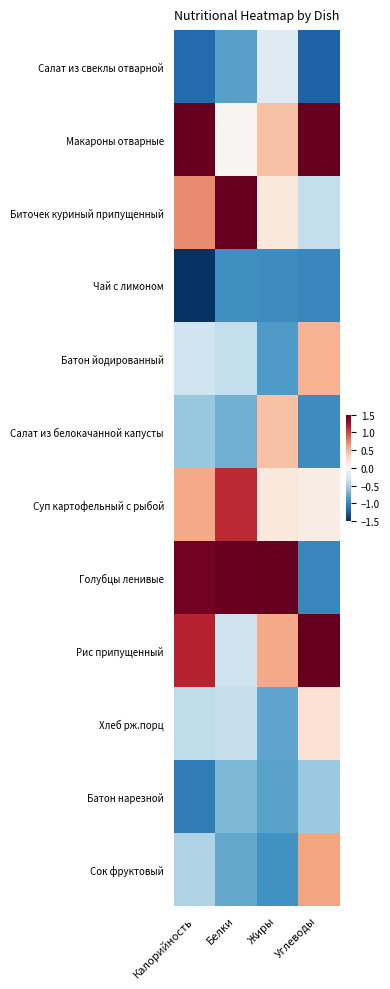

At which category is the sum across all series the highest?

Углеводы